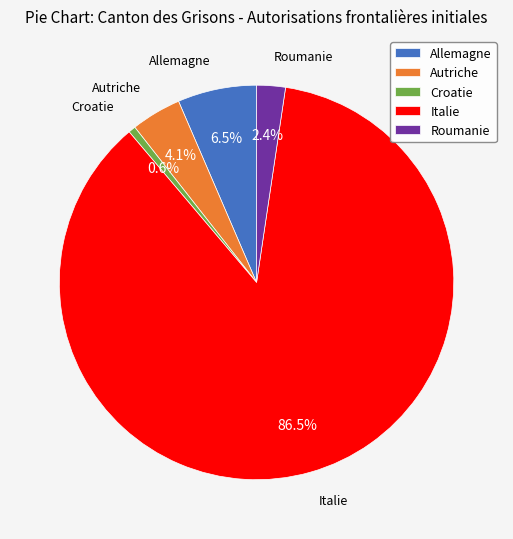

Does Italie represent more than half of the total?

Yes